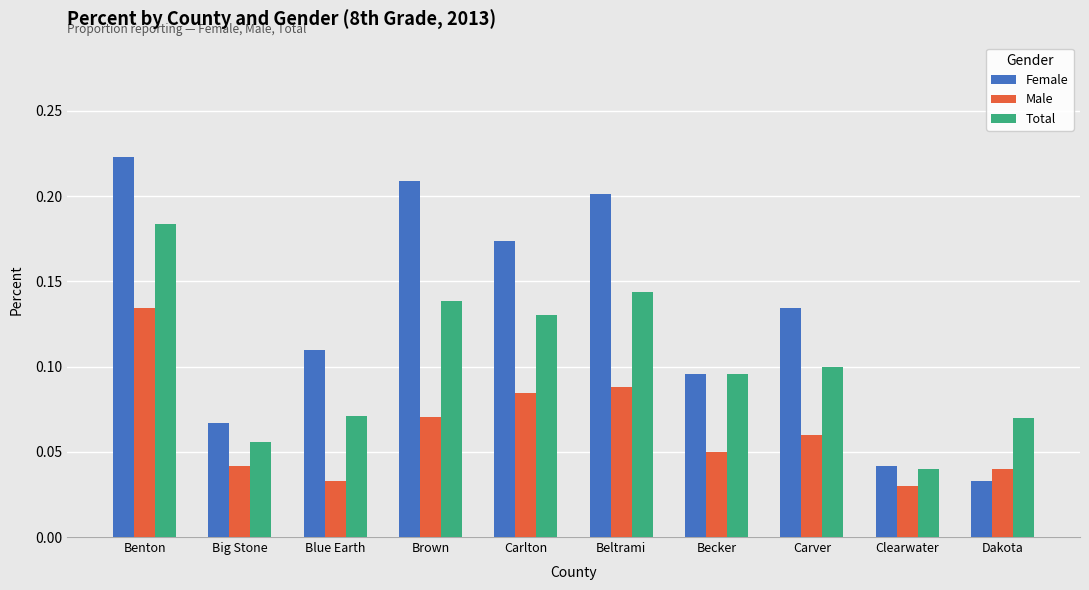

The value of Total at Big Stone is 0.1. True or false?

True